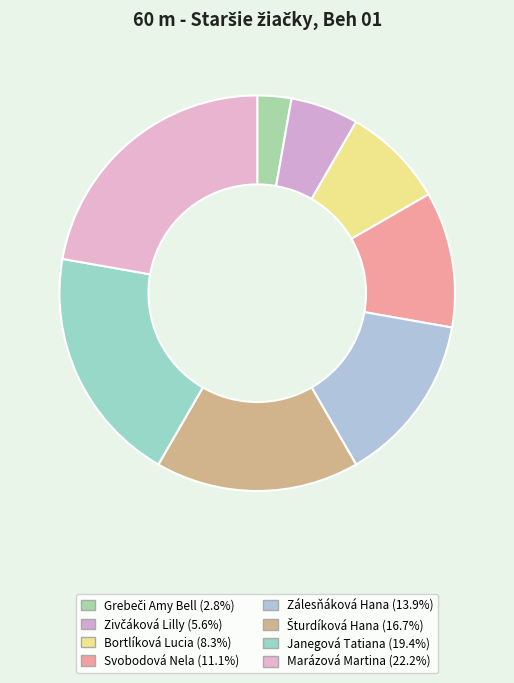

The Zálesňáková Hana slice represents 8% of the pie. True or false?

False